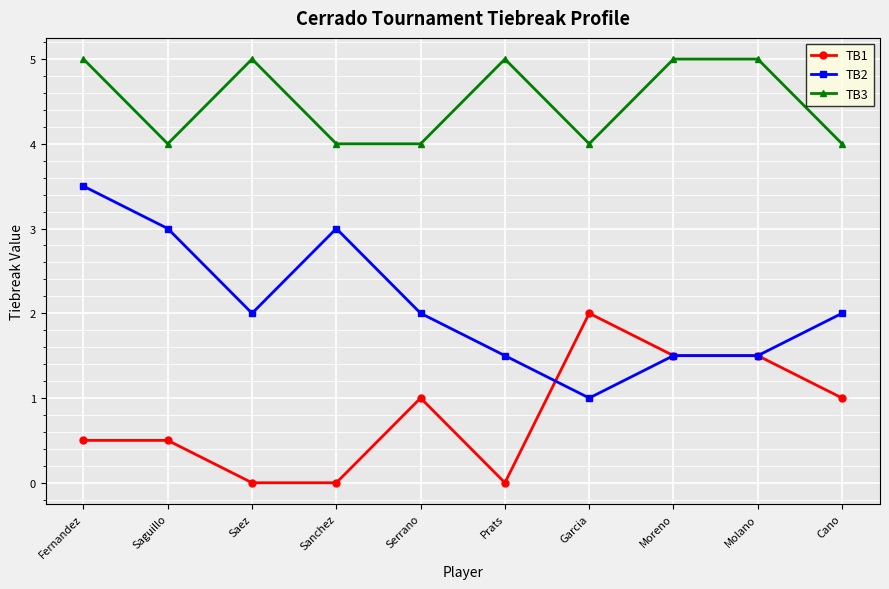

What is the sum of all TB3 values?

45.0